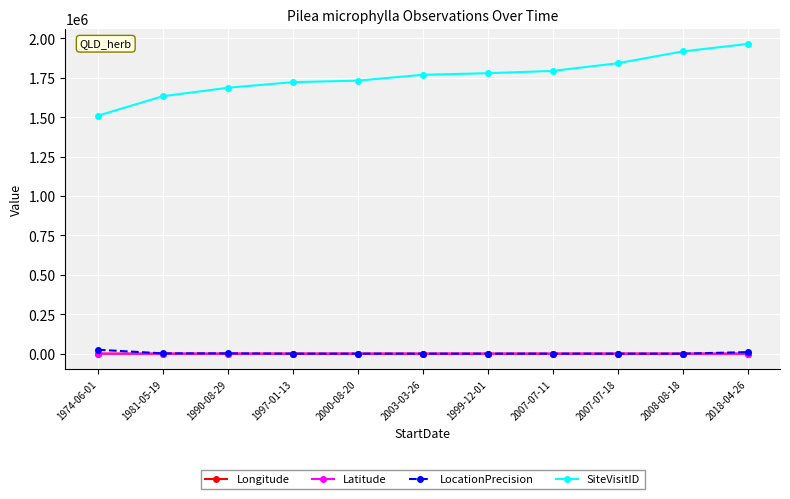

What is the maximum value shown in the chart?

1964775.0